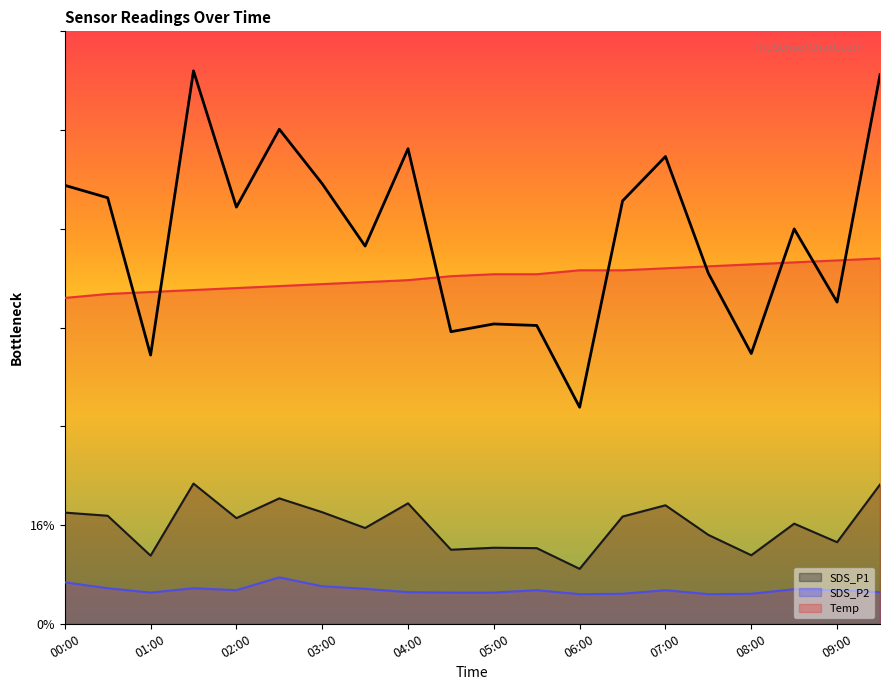

How many lines are shown in the chart?

3